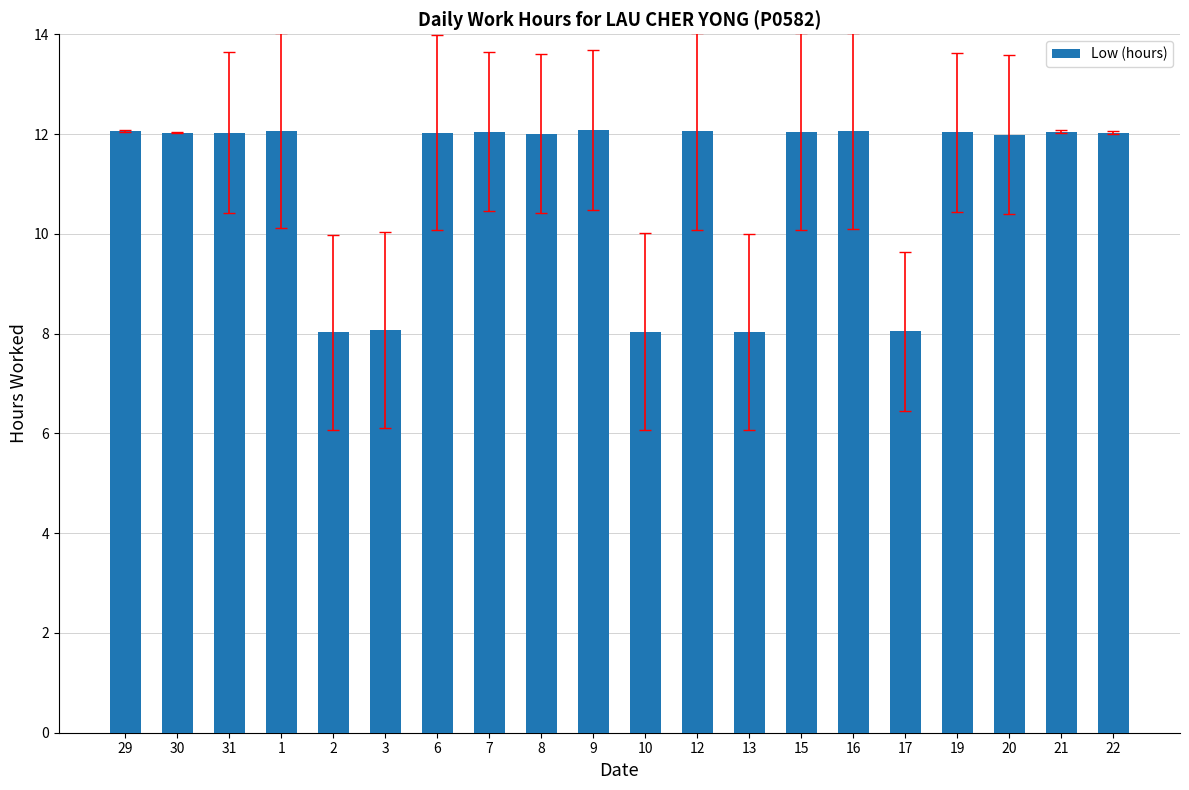

What is the maximum value shown in the chart?

12.1